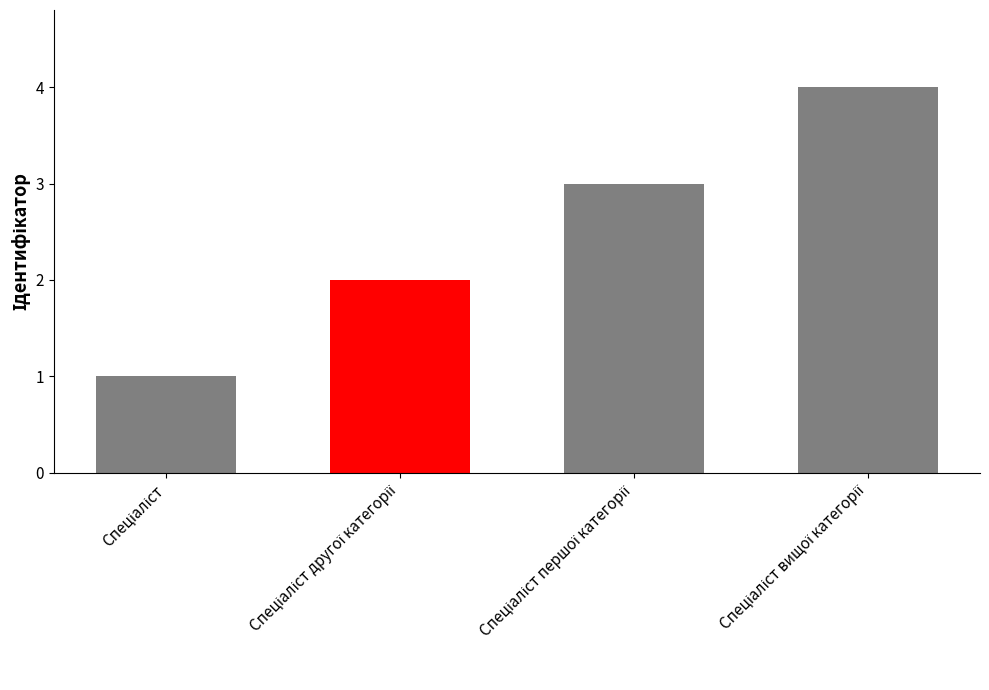

How many data points are less than 3?

2